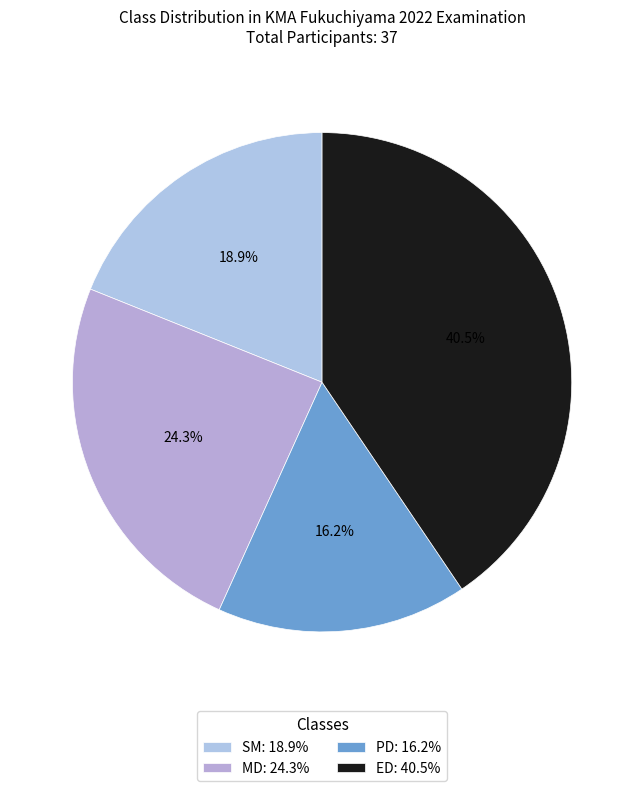

What is the smallest slice in the pie chart?

PD: 16.2%